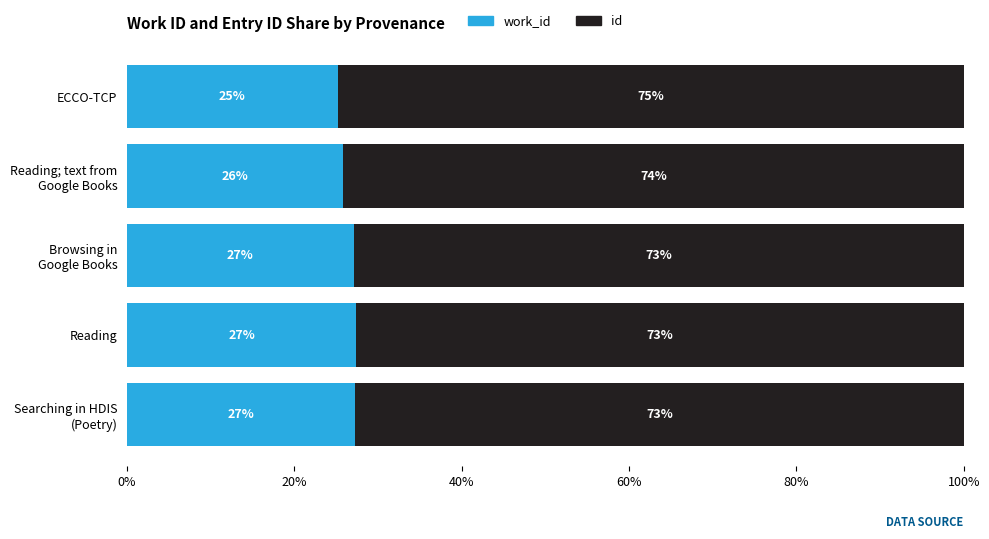

What is the total value across all series at Reading?

100.0